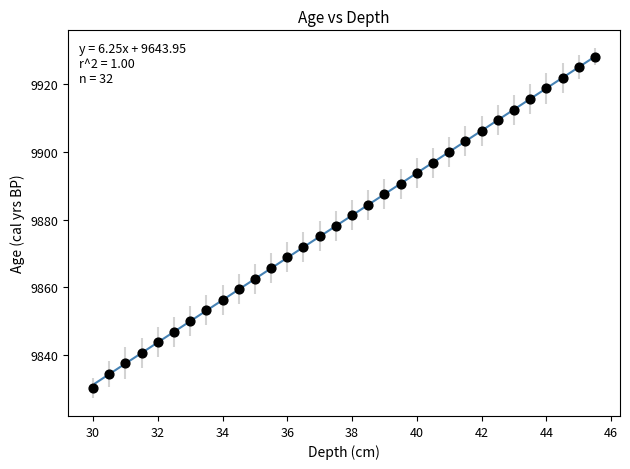

What is the range of X values (max minus min)?

15.5